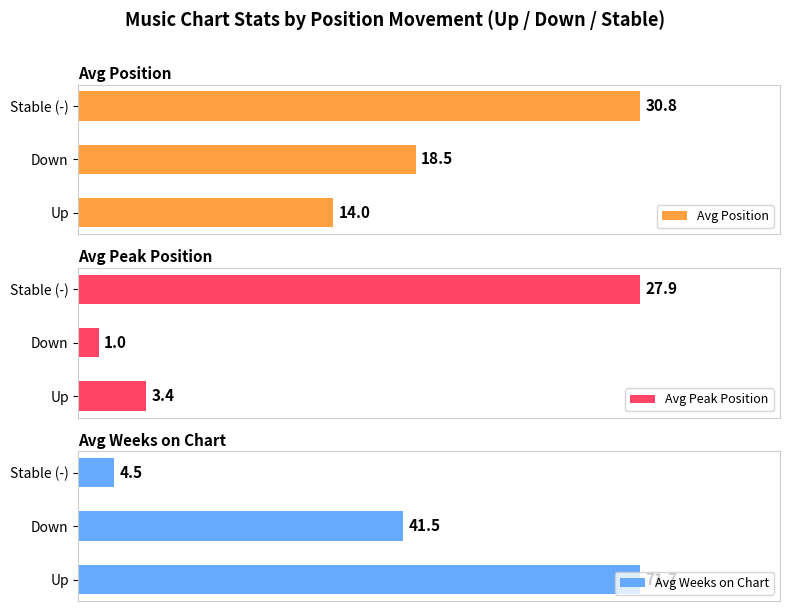

Does the chart contain any negative values?

No